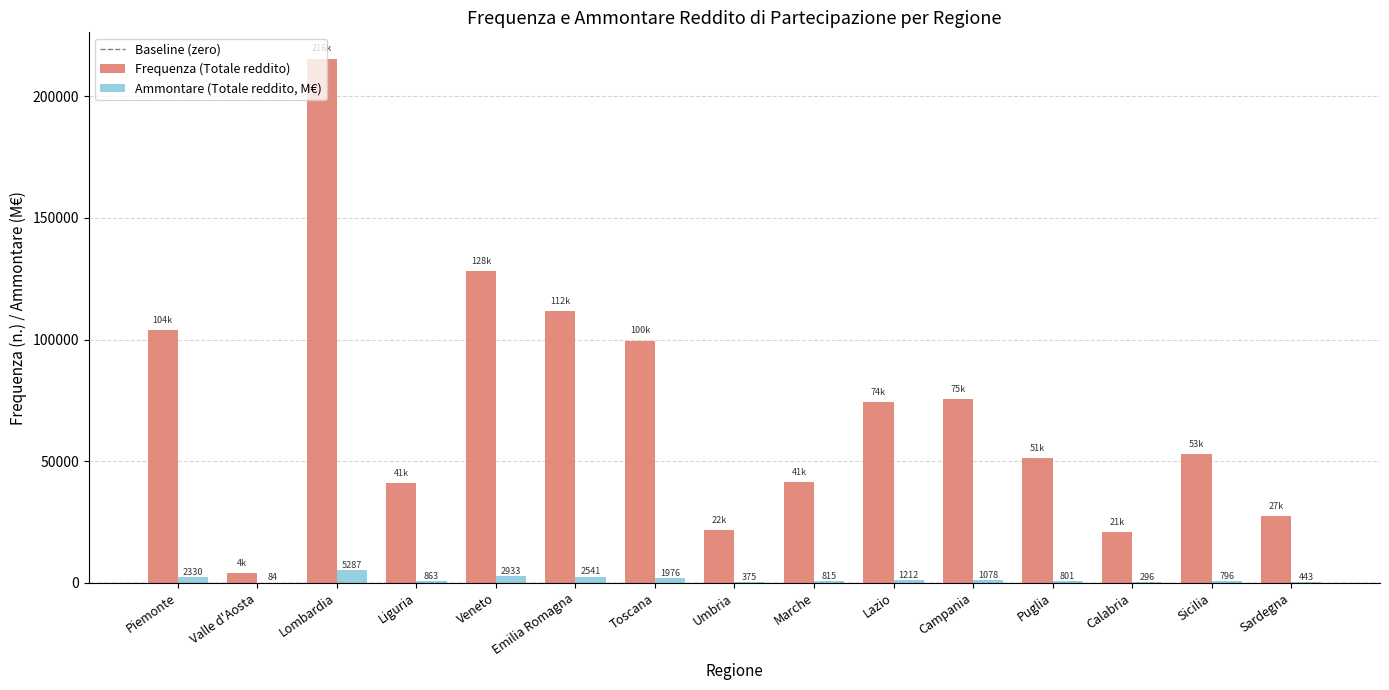

How many groups of bars are there?

15